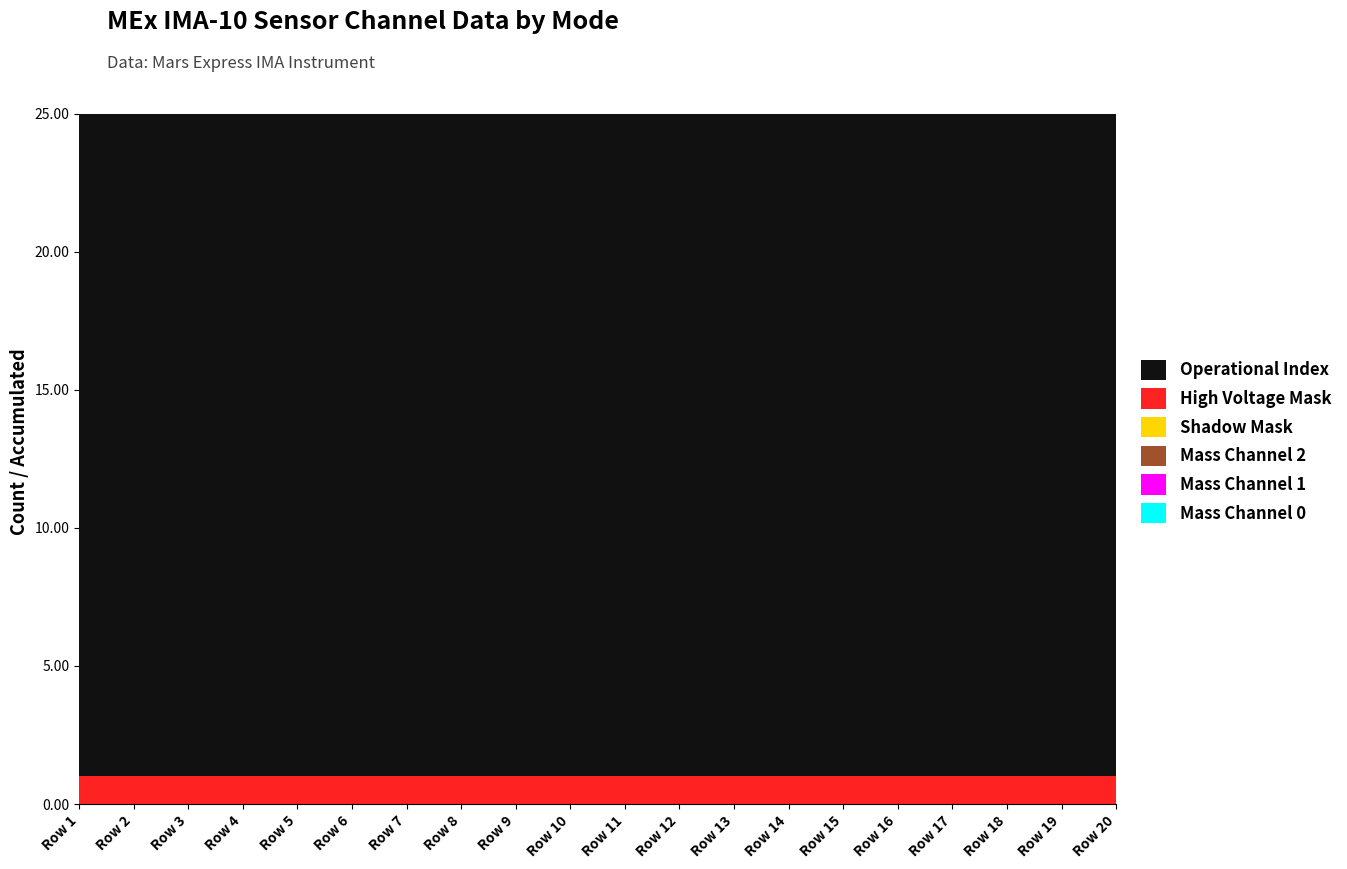

Reading right to left, extract all data points from this chart.

Mass Channel 0: 0	0	0	0	0	0	0	0	0	0	0	0	0	0	0	0	0	0	0	0
Mass Channel 1: 0	0	0	0	0	0	0	0	0	0	0	0	0	0	0	0	0	0	0	0
Mass Channel 2: 0	0	0	0	0	0	0	0	0	0	0	0	0	0	0	0	0	0	0	0
Shadow Mask: 0	0	0	0	0	0	0	0	0	0	0	0	0	0	0	0	0	0	0	0
High Voltage Mask: 1	1	1	1	1	1	1	1	1	1	1	1	1	1	1	1	1	1	1	1
Operational Index: 24	24	24	24	24	24	24	24	24	24	24	24	24	24	24	24	24	24	24	24